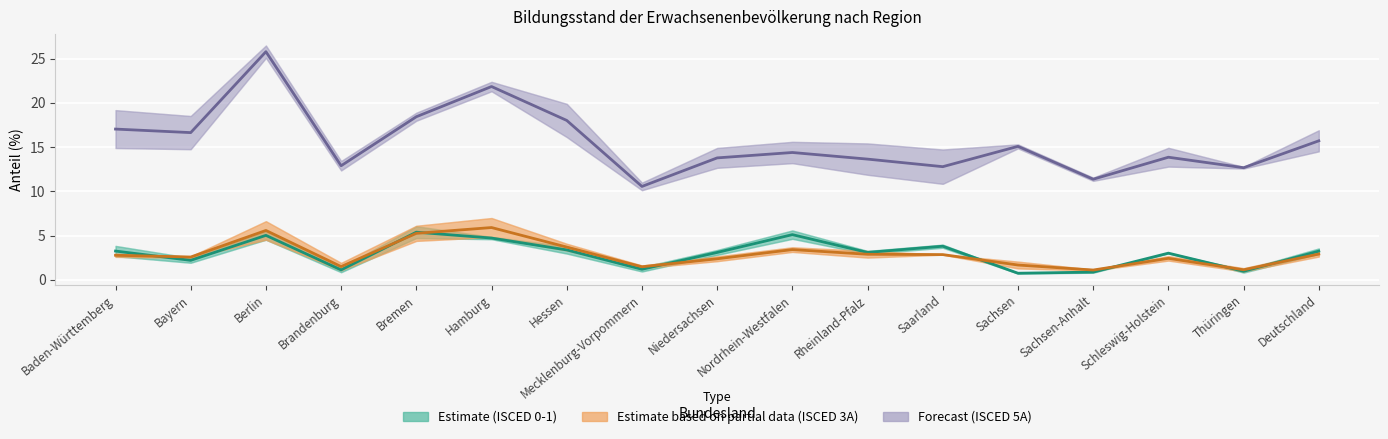

Reading right to left, what are all the values shown in this chart?

Estimate (ISCED 0-1): Deutschland=3.2	Thüringen=1.0	Schleswig-Holstein=3.0	Sachsen-Anhalt=0.9	Sachsen=0.7	Saarland=3.8	Rheinland-Pfalz=3.1	Nordrhein-Westfalen=5.1	Niedersachsen=3.1	Mecklenburg-Vorpommern=1.2	Hessen=3.4	Hamburg=4.7	Bremen=5.4	Brandenburg=1.1	Berlin=5.0	Bayern=2.2	Baden-Württemberg=3.2
Estimate based on partial data (ISCED 3A): Deutschland=2.9	Thüringen=1.1	Schleswig-Holstein=2.4	Sachsen-Anhalt=1.1	Sachsen=1.7	Saarland=2.8	Rheinland-Pfalz=2.9	Nordrhein-Westfalen=3.4	Niedersachsen=2.4	Mecklenburg-Vorpommern=1.5	Hessen=3.7	Hamburg=5.9	Bremen=5.2	Brandenburg=1.5	Berlin=5.6	Bayern=2.6	Baden-Württemberg=2.8
Forecast (ISCED 5A): Deutschland=15.7	Thüringen=12.7	Schleswig-Holstein=13.9	Sachsen-Anhalt=11.4	Sachsen=15.1	Saarland=12.8	Rheinland-Pfalz=13.6	Nordrhein-Westfalen=14.4	Niedersachsen=13.8	Mecklenburg-Vorpommern=10.6	Hessen=18.0	Hamburg=21.9	Bremen=18.4	Brandenburg=12.9	Berlin=25.8	Bayern=16.6	Baden-Württemberg=17.0